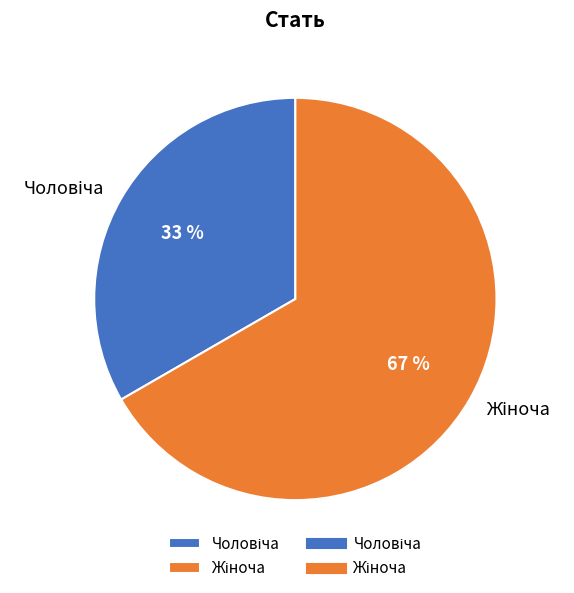

To the nearest percent, what is the average slice percentage?

50%